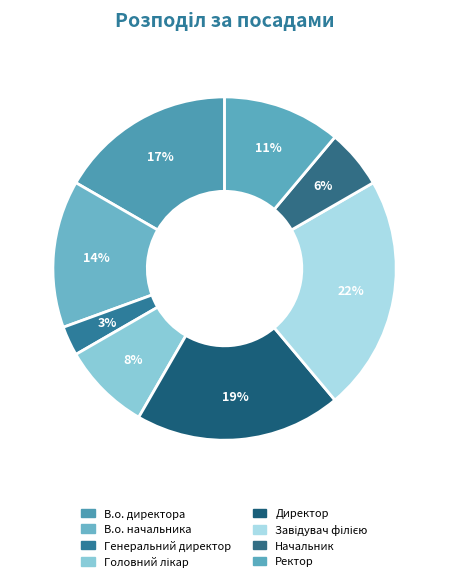

How many slices are in this pie chart?

8